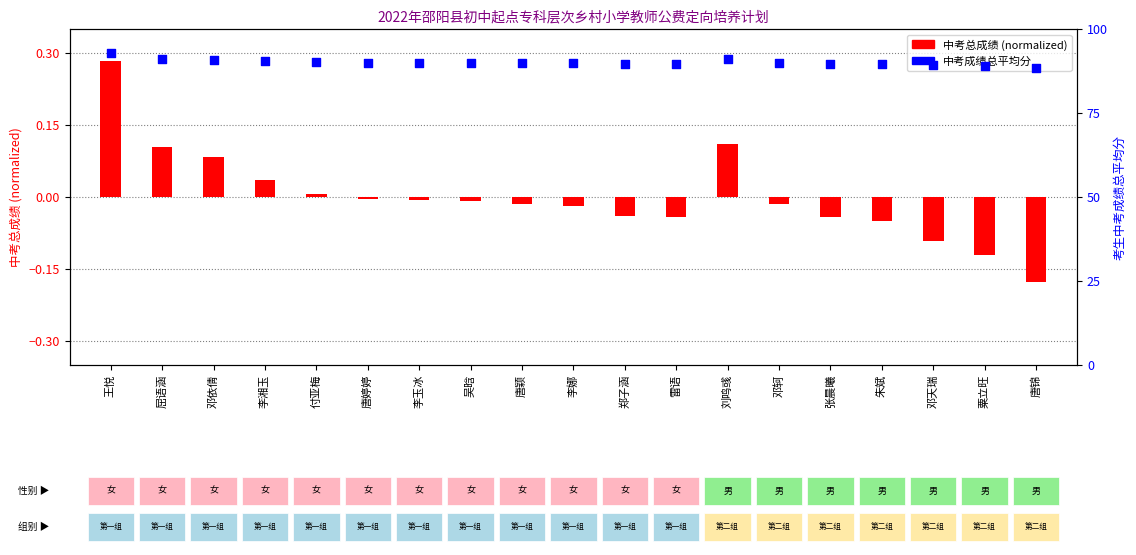

Is the value of 中考成绩总平均分 at 邓依倩 greater than the value of 中考总成绩 (normalized) at 王悦?

Yes